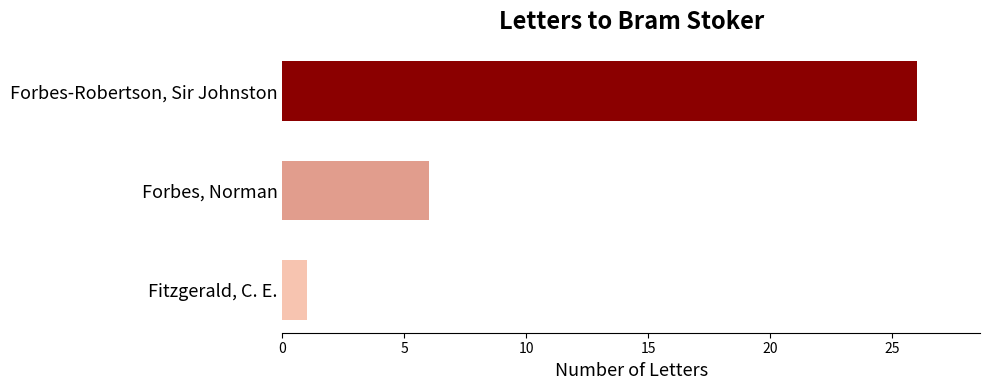

Between Forbes-Robertson, Sir Johnston and Forbes, Norman, which is larger?

Forbes-Robertson, Sir Johnston